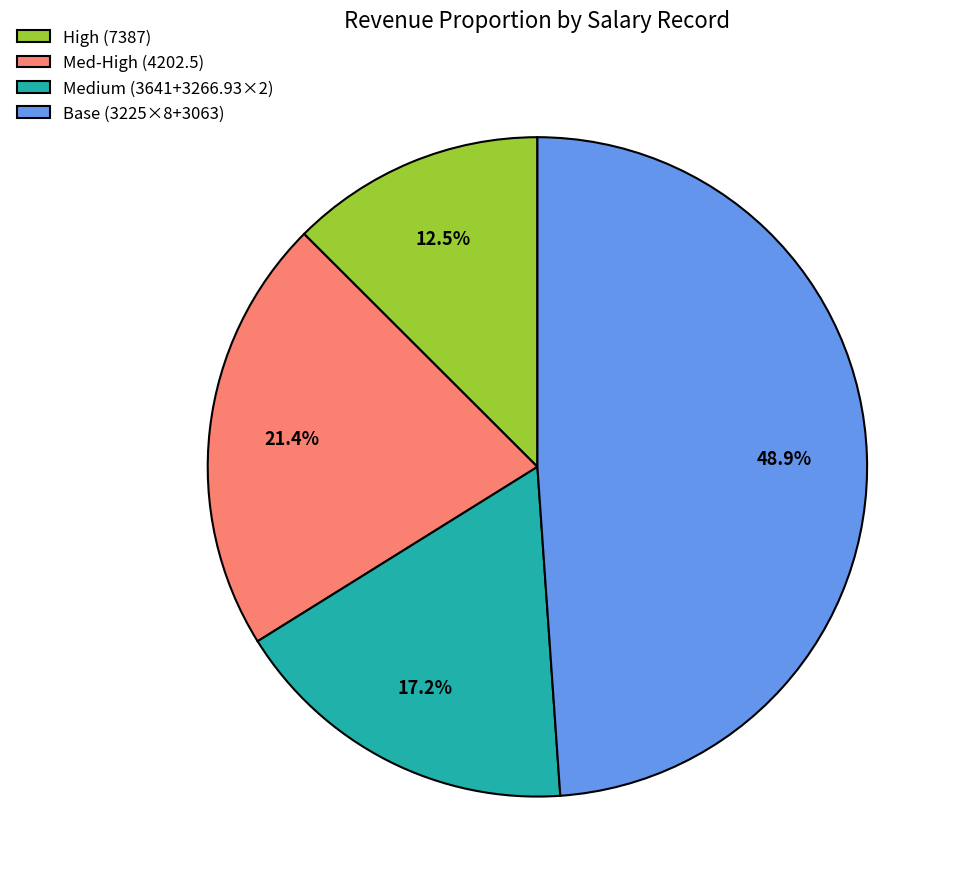

Count the number of slices in the pie.

4